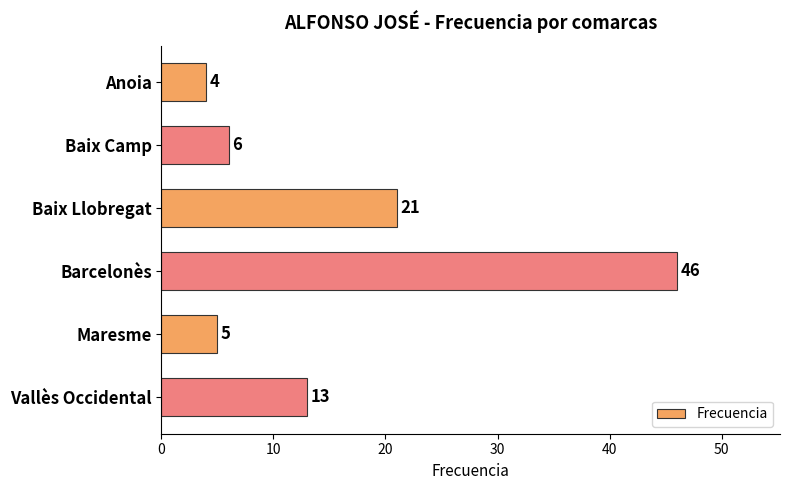

Reading top to bottom, extract all data points from this chart.

4	6	21	46	5	13